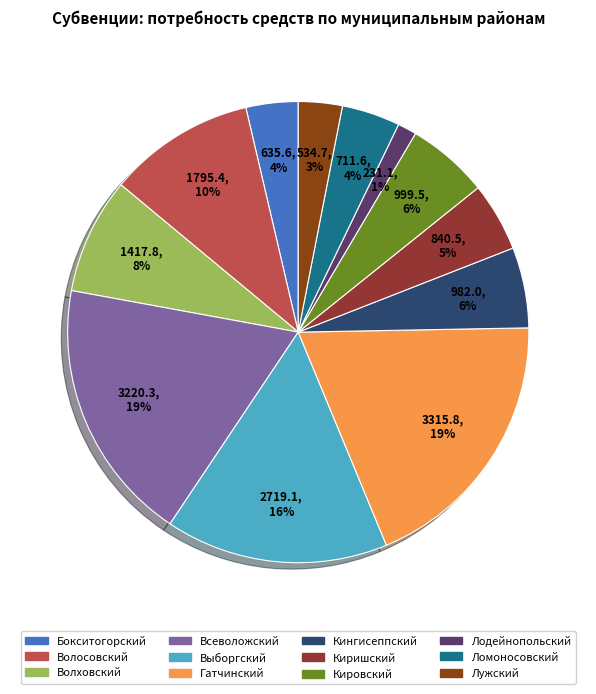

How many slices are in this pie chart?

12